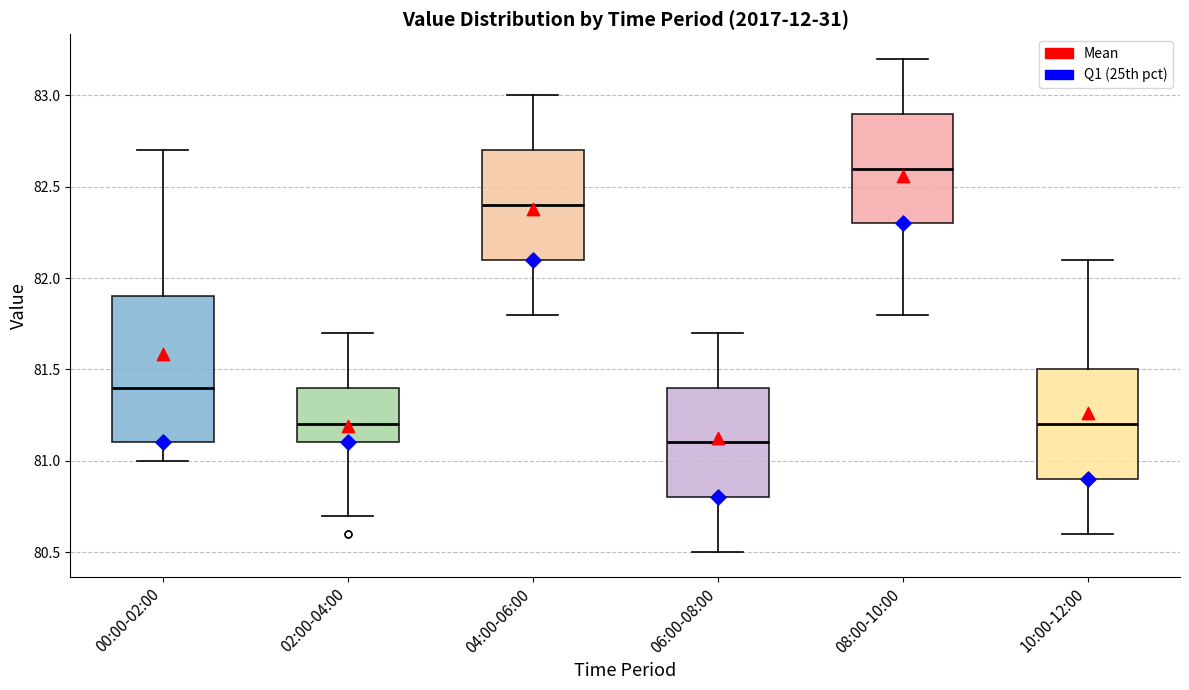

Where is the upper edge of the box for 04:00-06:00 on the y-axis? The values are not printed on the chart, so give them approximately, as read against the axis.

82.7